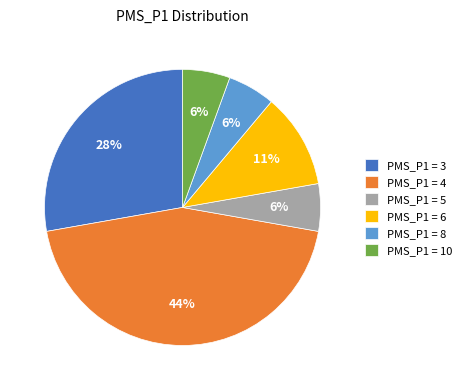

Is there any slice that represents more than half of the pie?

No